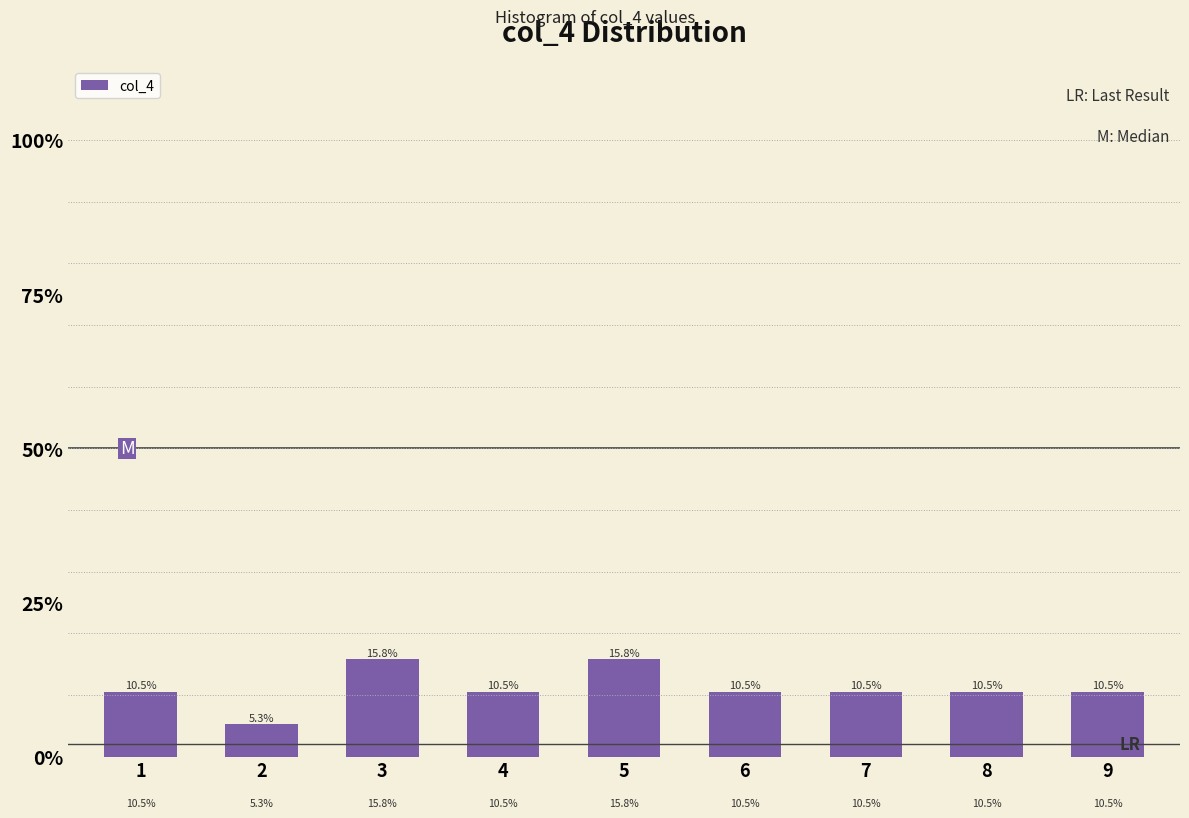

Are the bars horizontal?

No